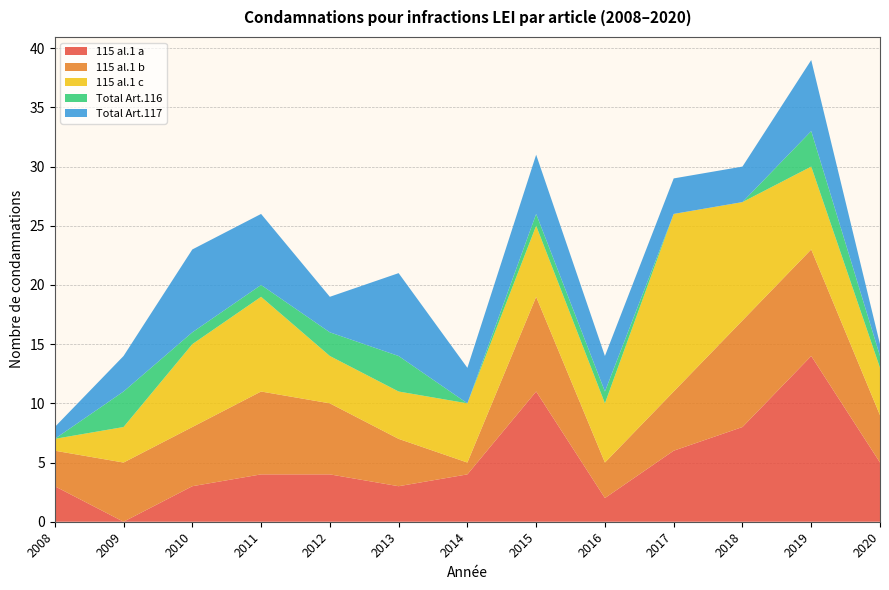

Reading right to left, what are all the values shown in this chart?

115 al.1 a: 2020=5	2019=14	2018=8	2017=6	2016=2	2015=11	2014=4	2013=3	2012=4	2011=4	2010=3	2009=0	2008=3
115 al.1 b: 2020=4	2019=9	2018=9	2017=5	2016=3	2015=8	2014=1	2013=4	2012=6	2011=7	2010=5	2009=5	2008=3
115 al.1 c: 2020=4	2019=7	2018=10	2017=15	2016=5	2015=6	2014=5	2013=4	2012=4	2011=8	2010=7	2009=3	2008=1
Total Art.116: 2020=1	2019=3	2018=0	2017=0	2016=1	2015=1	2014=0	2013=3	2012=2	2011=1	2010=1	2009=3	2008=0
Total Art.117: 2020=1	2019=6	2018=3	2017=3	2016=3	2015=5	2014=3	2013=7	2012=3	2011=6	2010=7	2009=3	2008=1